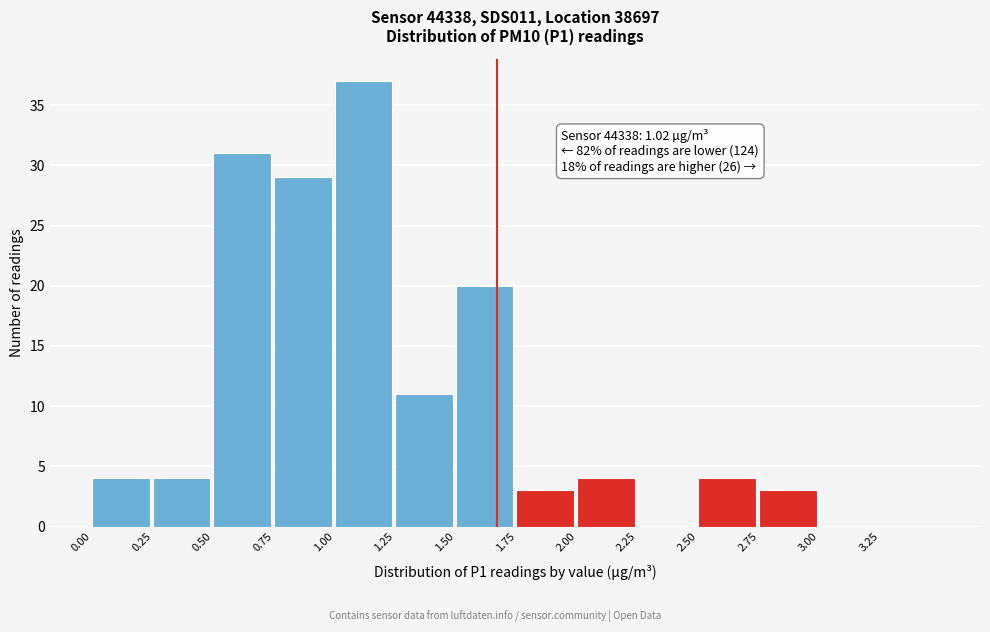

Which range on the x-axis has the tallest bar?

1.00 to 1.25